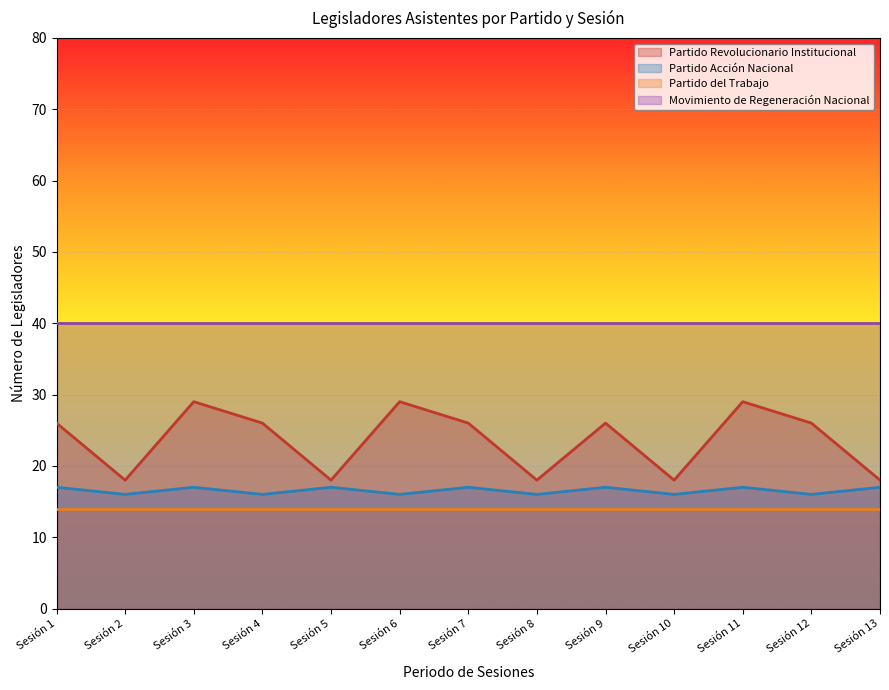

What is the approximate value of Partido Acción Nacional at Sesión 3?

17